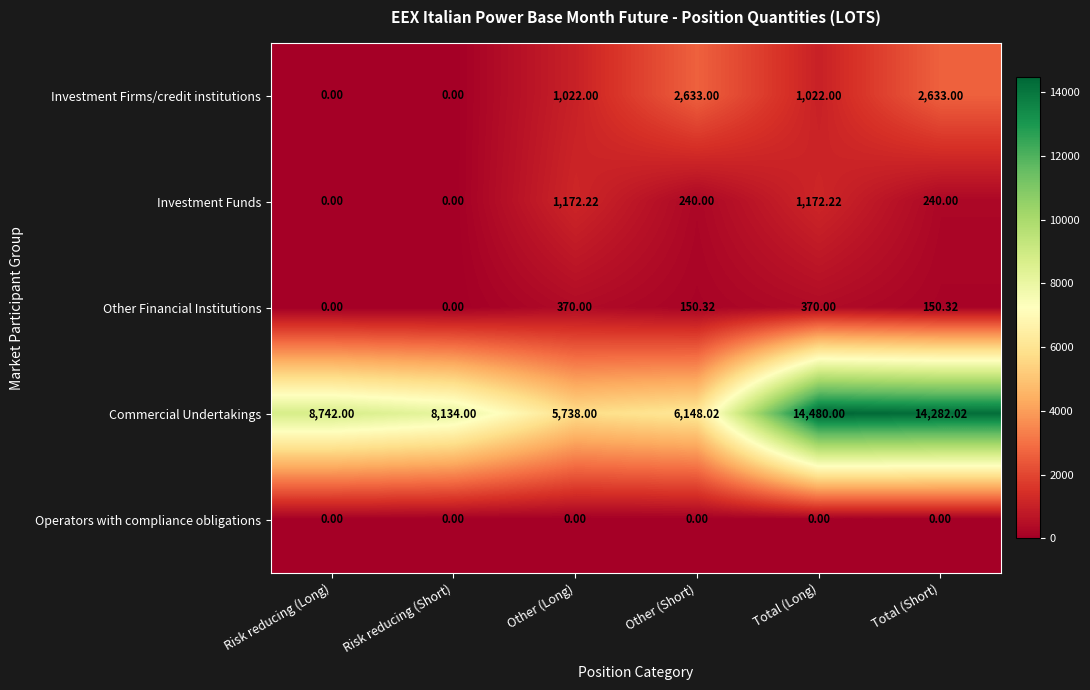

Which series has the largest range (max minus min)?

Commercial Undertakings